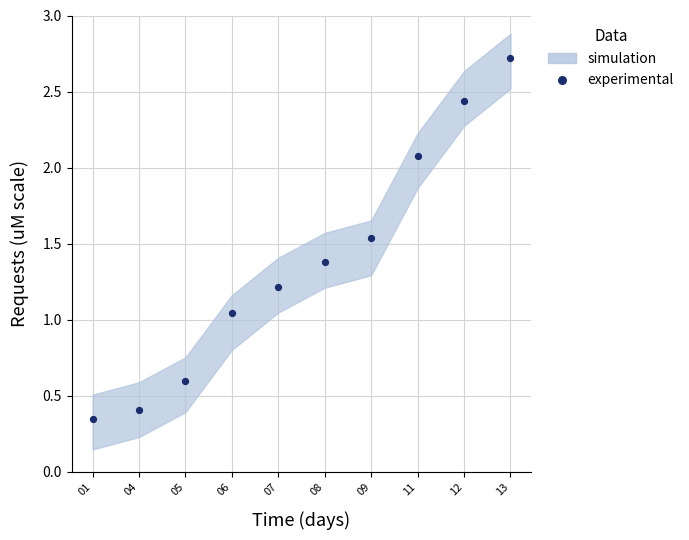

What is the average Y value?

1.4